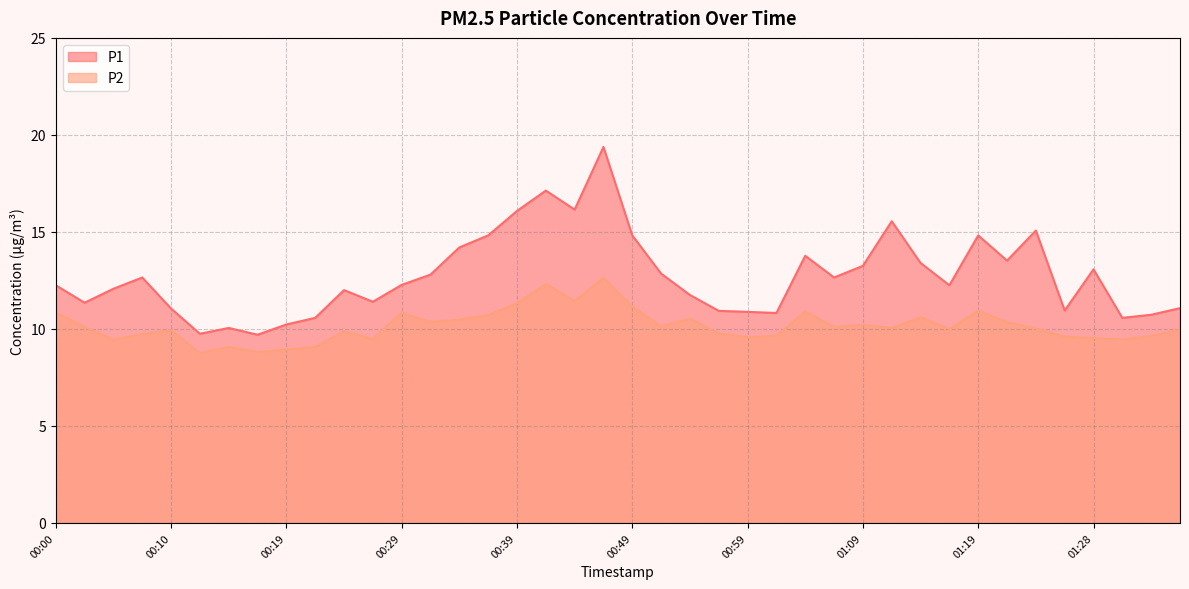

Reading right to left, list all the values displayed in this chart.

P1: 11.1	10.7	10.6	13.1	10.9	15.1	13.5	14.8	12.2	13.4	15.6	13.2	12.7	13.8	10.8	10.9	10.9	11.8	12.8	14.8	19.4	16.1	17.1	16.1	14.8	14.2	12.8	12.3	11.4	12.0	10.6	10.2	9.7	10.1	9.8	11.1	12.7	12.1	11.3	12.2
P2: 9.9	9.6	9.4	9.5	9.6	10.0	10.3	10.9	10.0	10.6	10.1	10.2	10.1	10.9	9.7	9.6	9.8	10.5	10.1	11.2	12.6	11.4	12.3	11.3	10.7	10.5	10.3	10.8	9.5	9.9	9.1	8.9	8.8	9.1	8.8	9.9	9.7	9.4	10.1	10.8